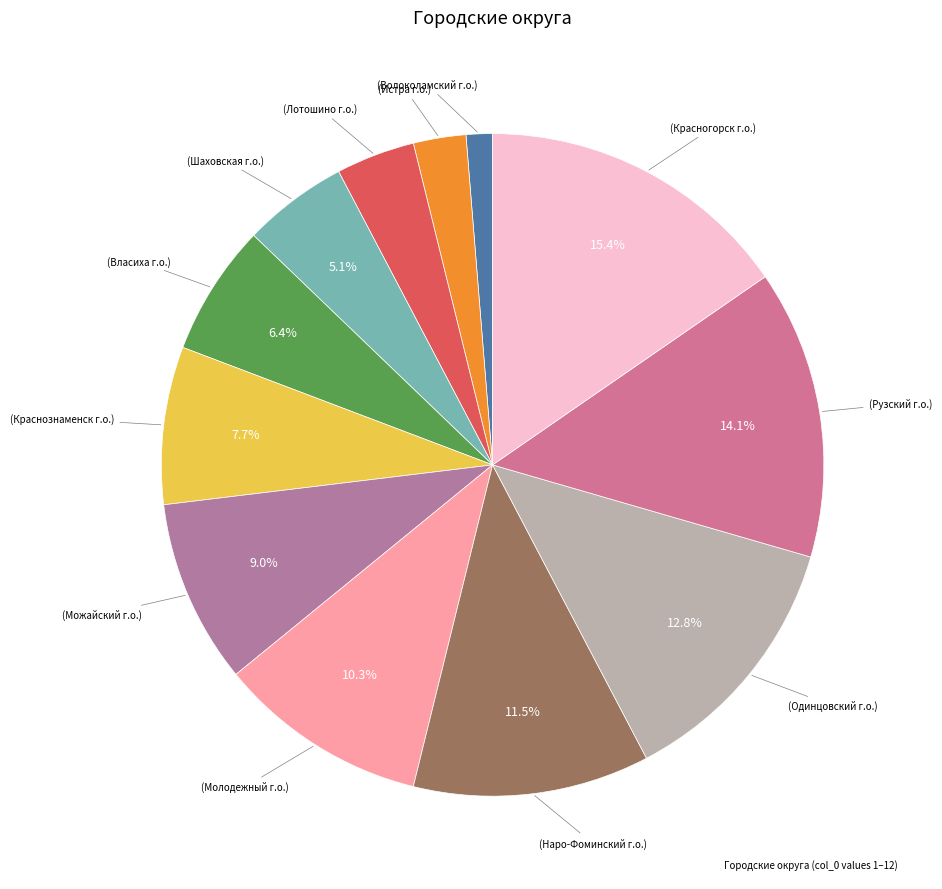

Is there any slice that represents more than half of the pie?

No